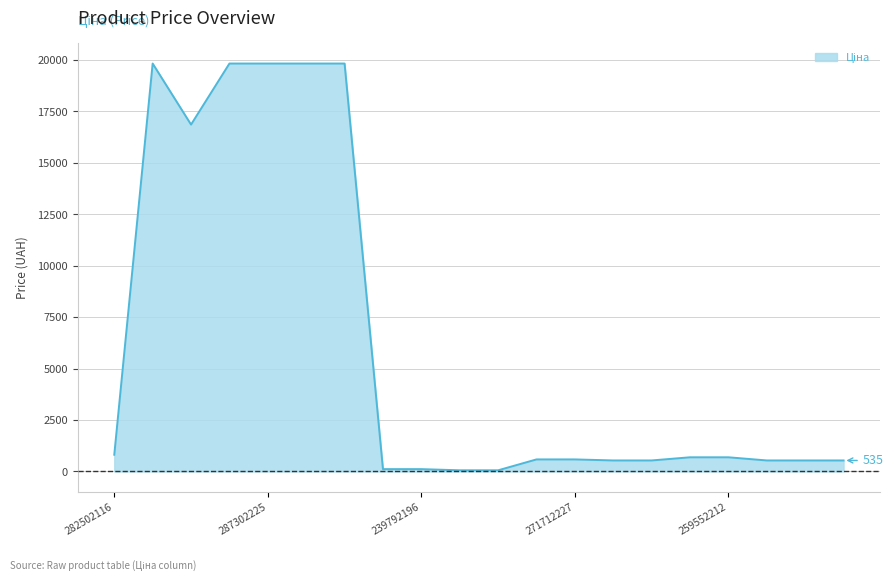

What is the difference between the second highest and second lowest values?

19774.4